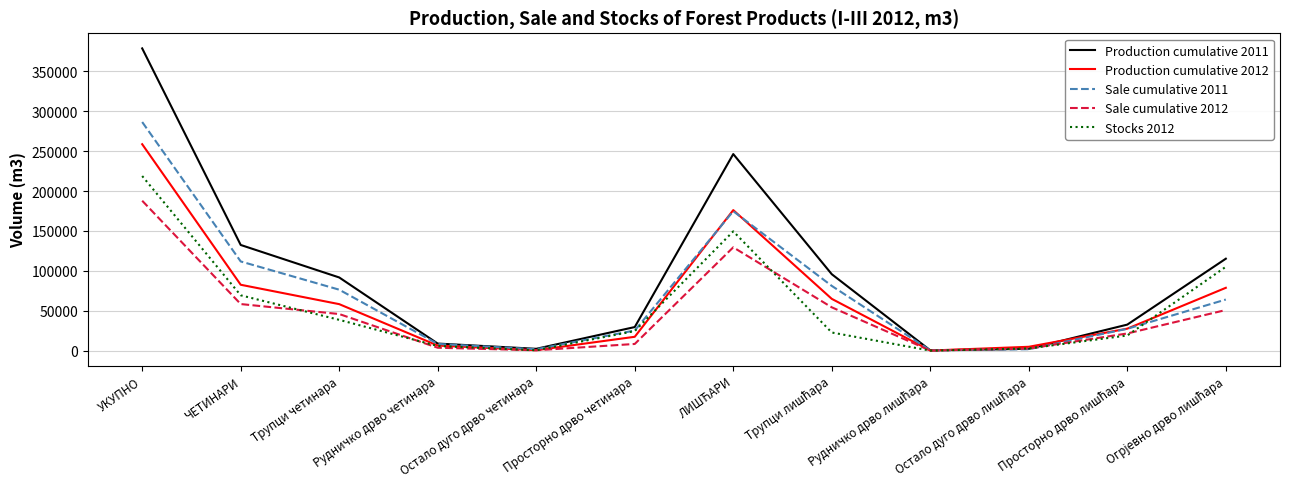

What is the maximum value shown in the chart?

378798